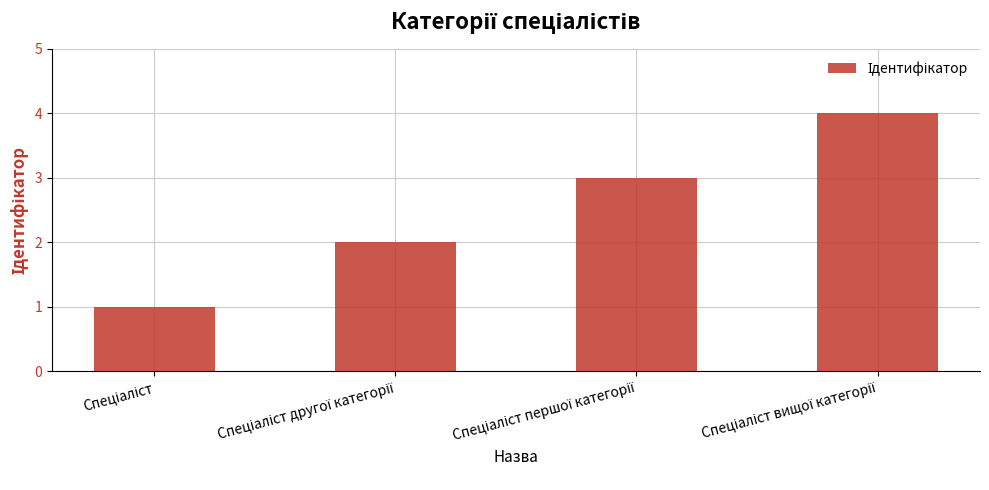

What is the difference between the maximum and second lowest values?

2